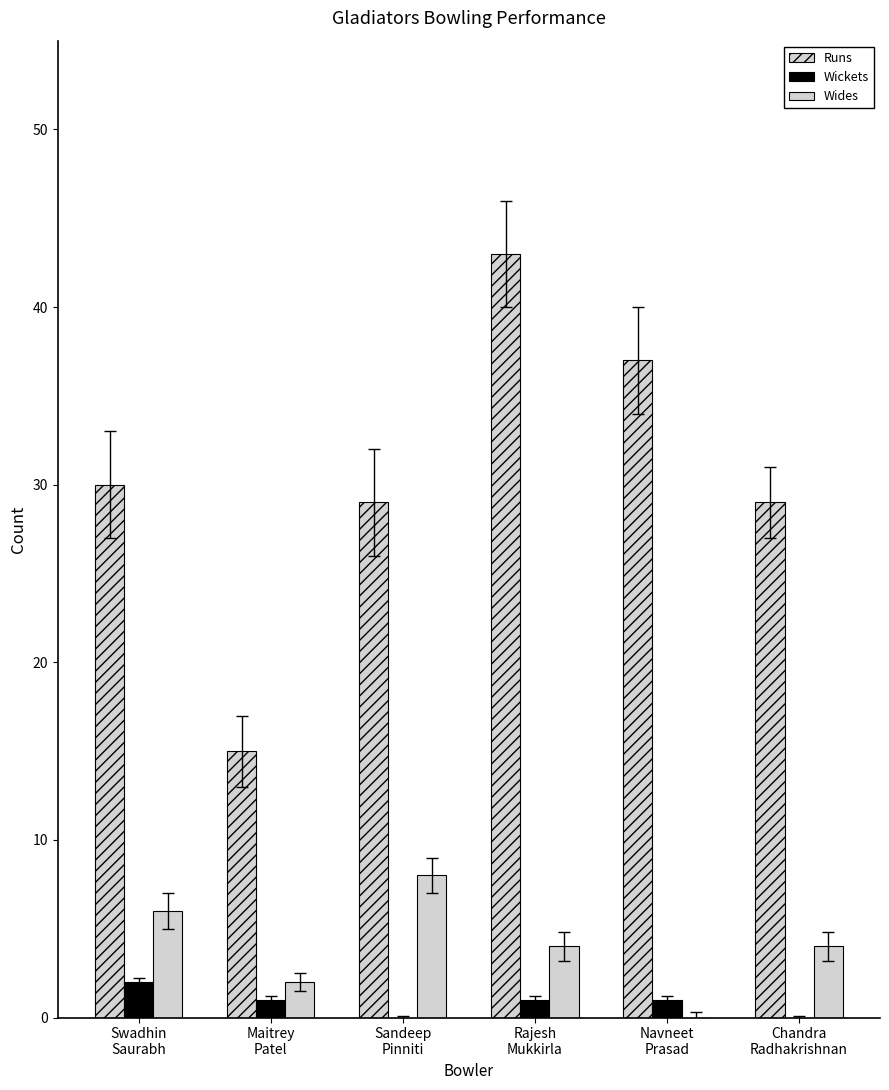

At which label is Runs closest to 29?

Sandeep
Pinniti